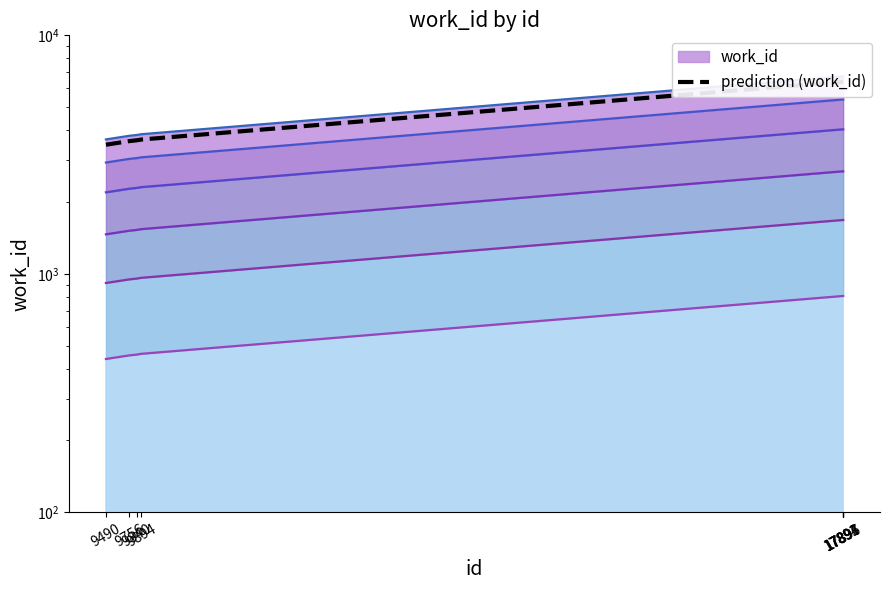

How many lines are shown in the chart?

1